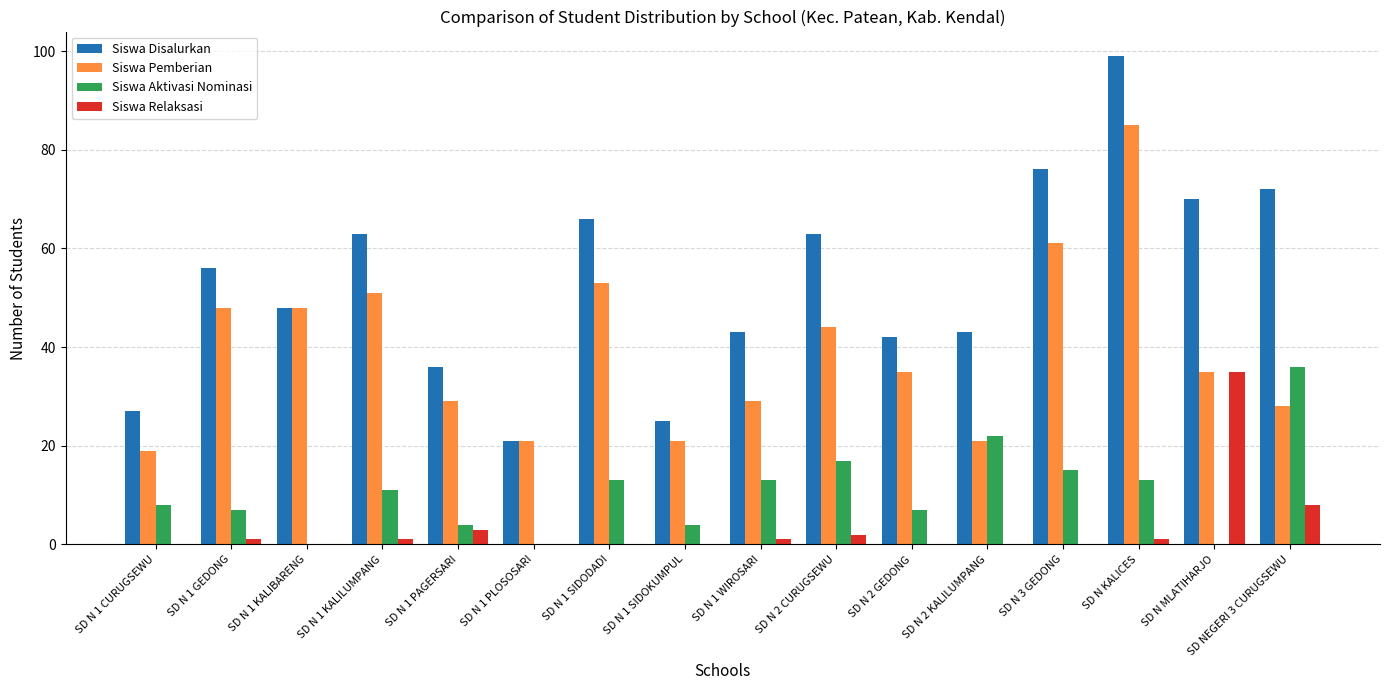

Reading left to right, what are all the values shown in this chart?

Siswa Disalurkan: 27	56	48	63	36	21	66	25	43	63	42	43	76	99	70	72
Siswa Pemberian: 19	48	48	51	29	21	53	21	29	44	35	21	61	85	35	28
Siswa Aktivasi Nominasi: 8	7	0	11	4	0	13	4	13	17	7	22	15	13	0	36
Siswa Relaksasi: 0	1	0	1	3	0	0	0	1	2	0	0	0	1	35	8